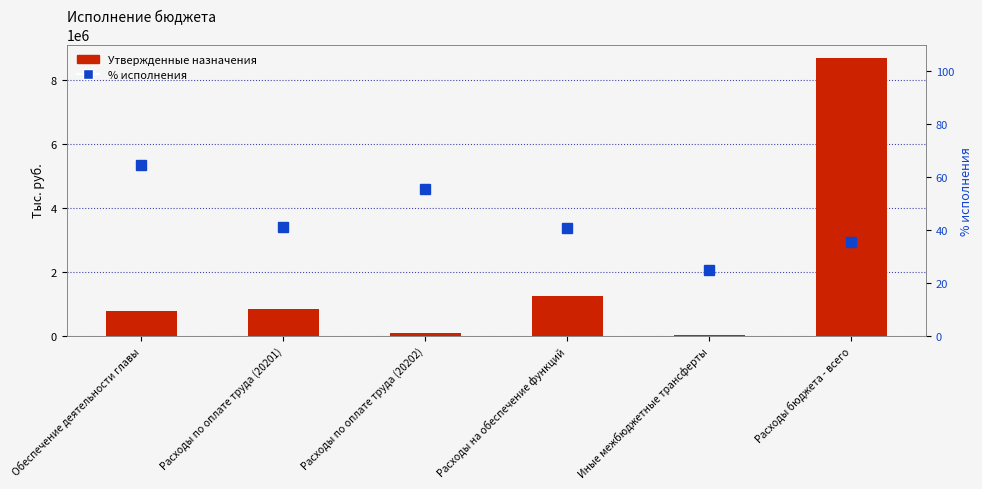

True or false: Утвержденные назначения has a value of 2015669.7 at Расходы бюджета - всего.

False